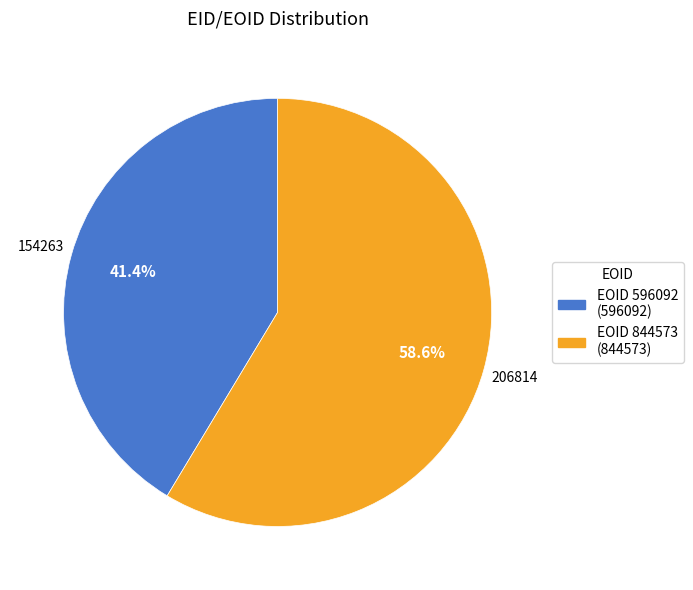

How many segments does this pie chart have?

2